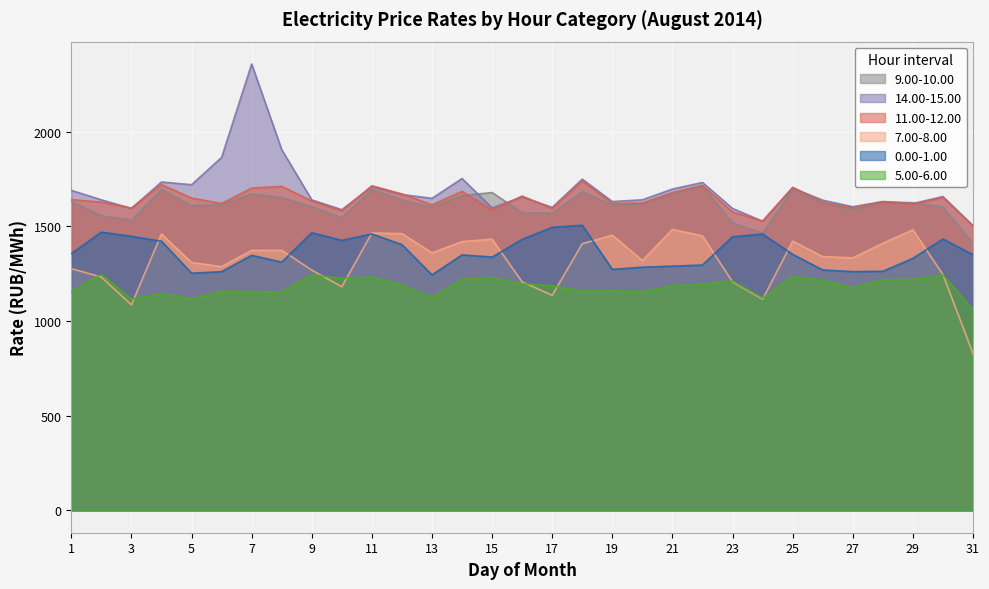

How many lines are shown in the chart?

6